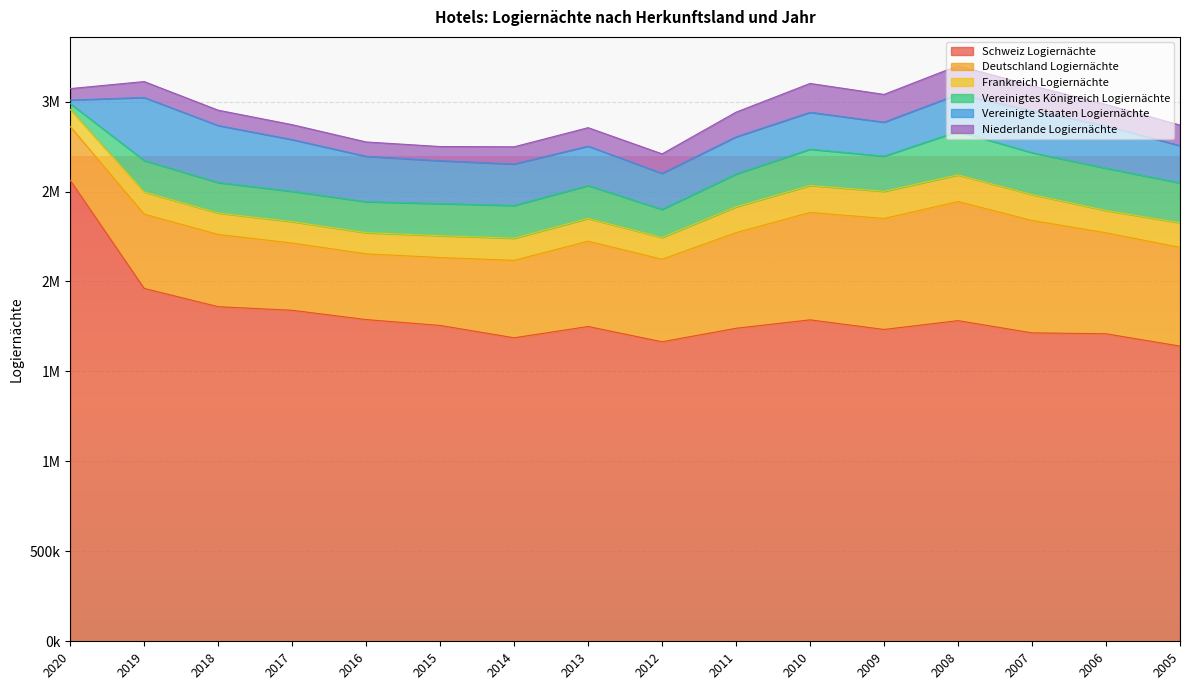

What is the difference between the Deutschland Logiernächte values at 2008 and 2019?

248883